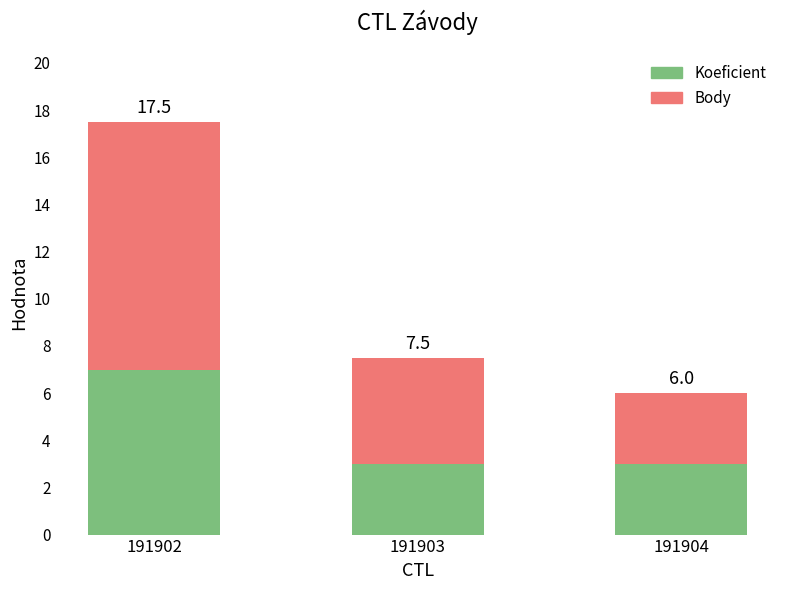

What is the average value of the Koeficient series?

4.3